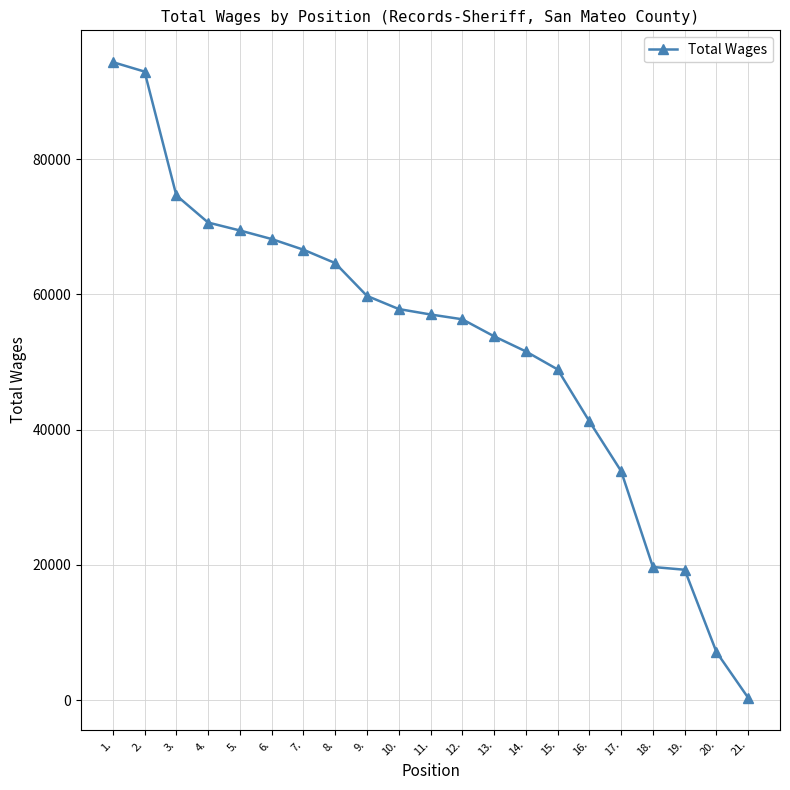

What is the smallest value displayed?

325